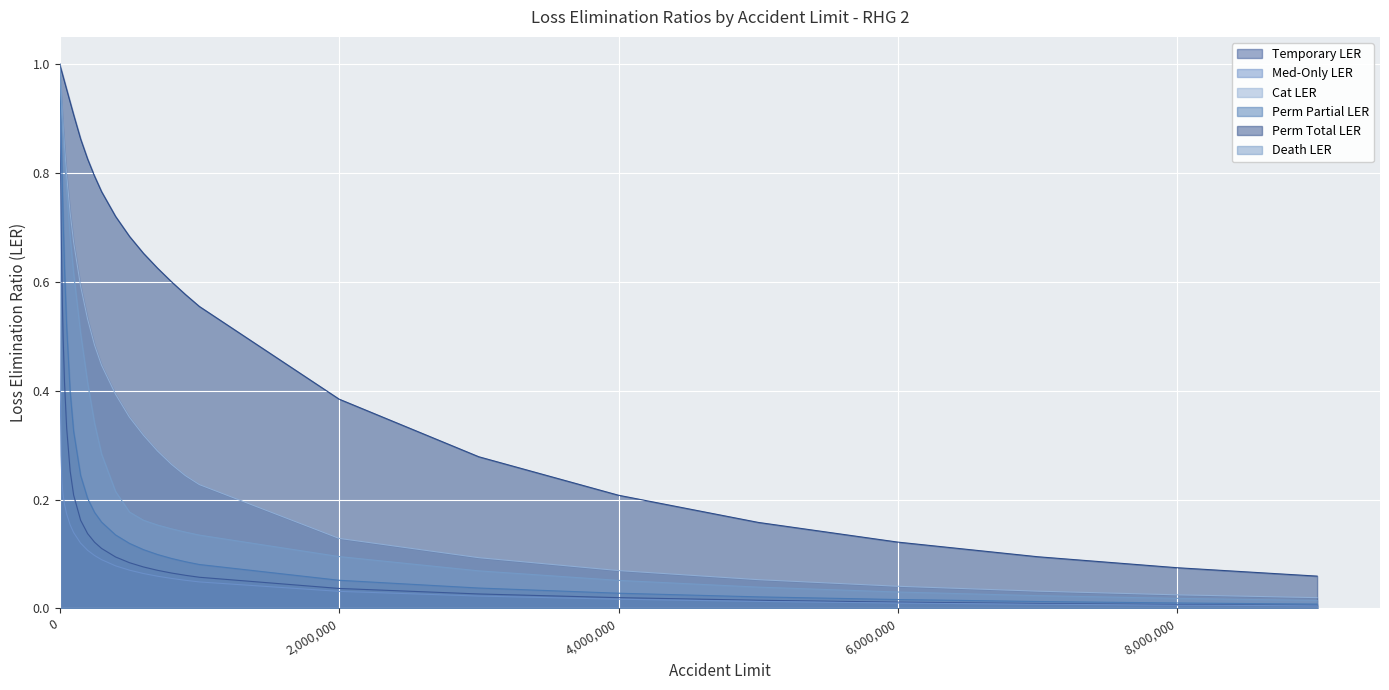

Which series has the largest range (max minus min)?

Med-Only LER